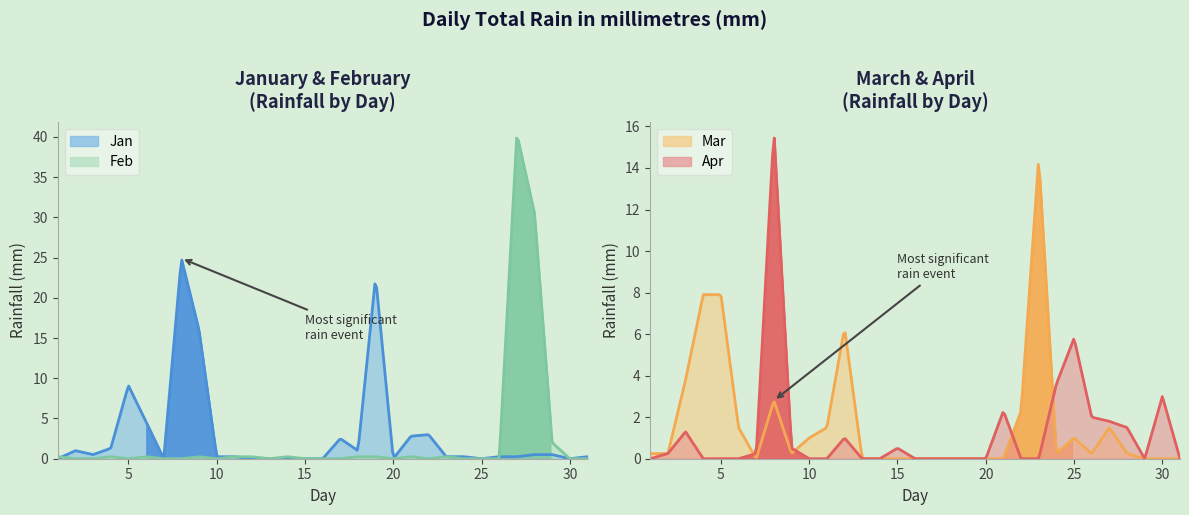

Does the chart display data point markers on the line(s)?

No